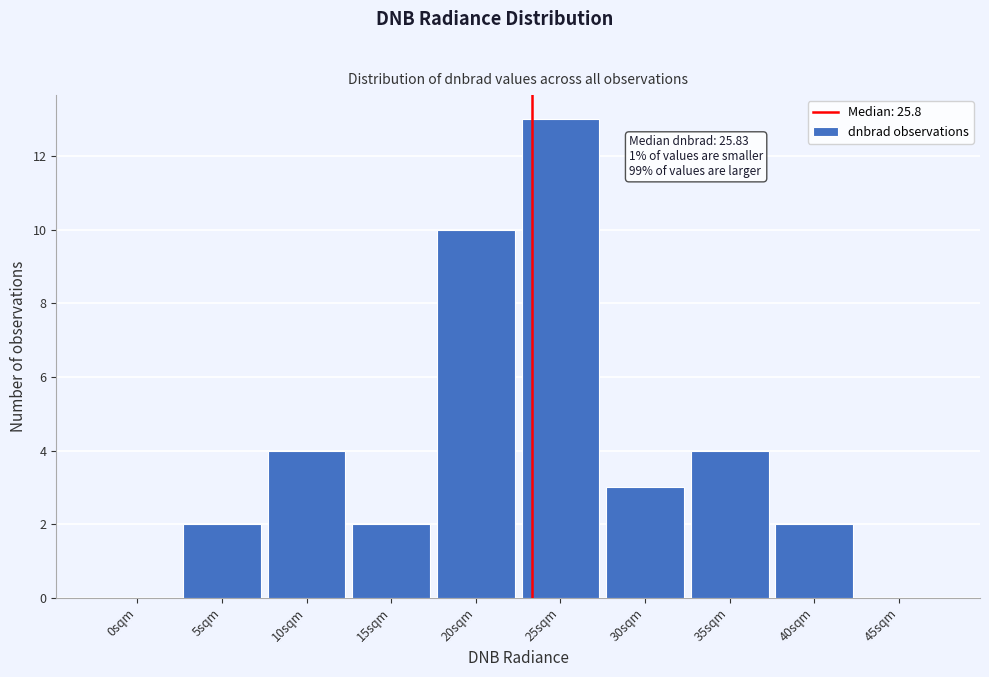

Reading right to left, transcribe all the data shown in this chart.

45sqm=0	40sqm=2	35sqm=4	30sqm=3	25sqm=13	20sqm=10	15sqm=2	10sqm=4	5sqm=2	0sqm=0